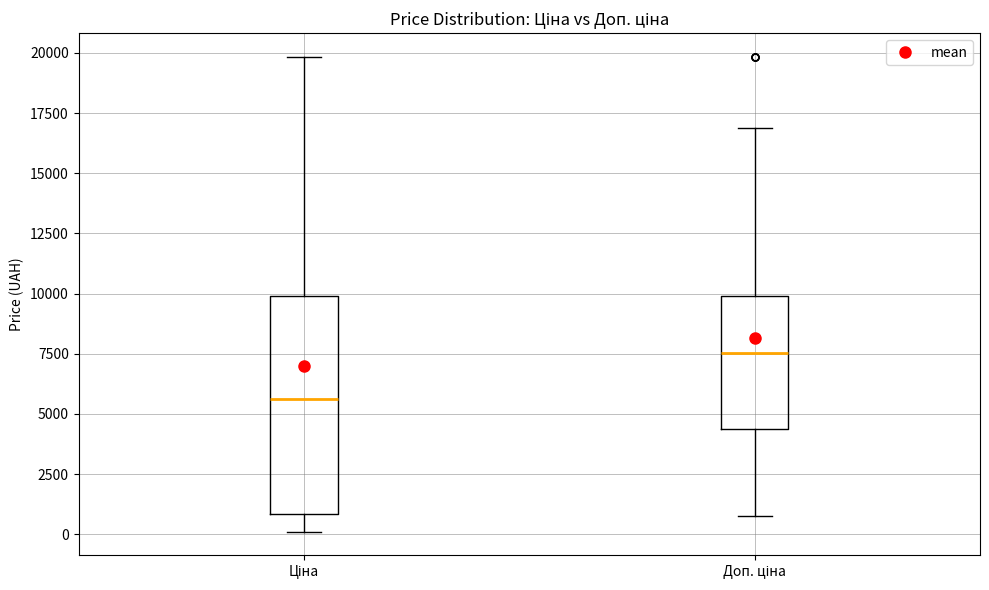

Which box's median line is the lowest?

Ціна